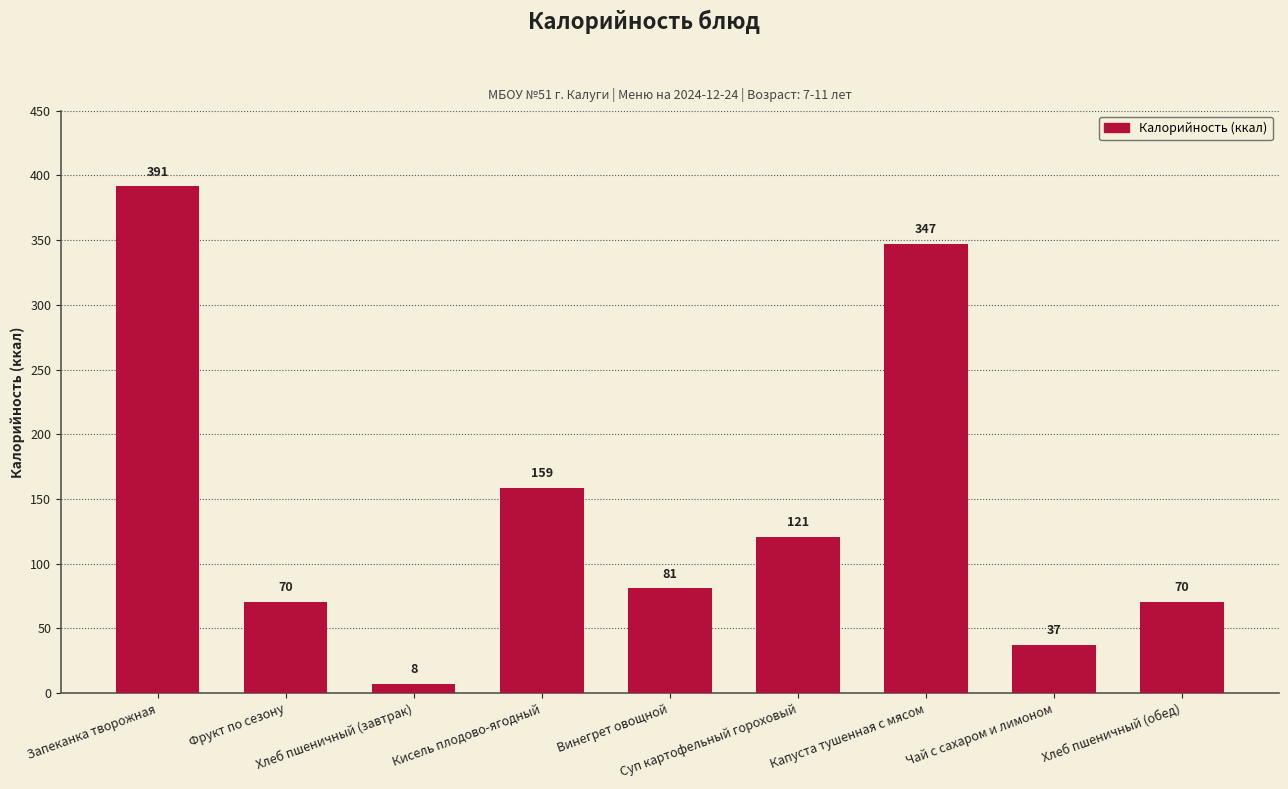

What is the average value?

142.7